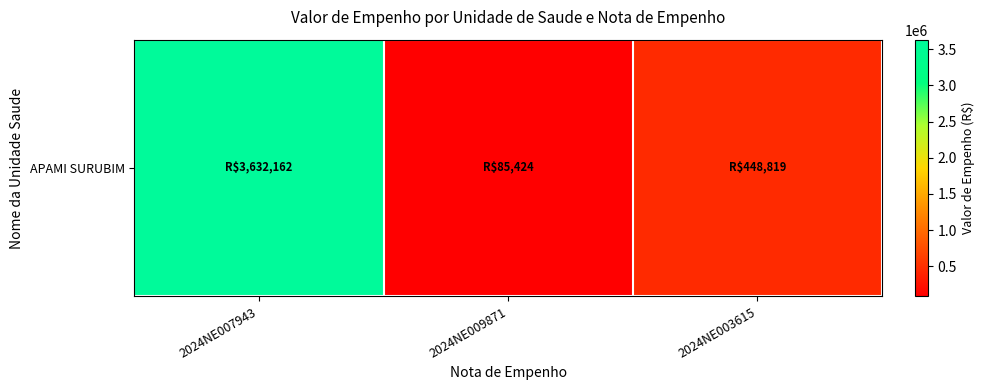

The chart shows a value of 448818.8 at 2024NE003615. True or false?

True